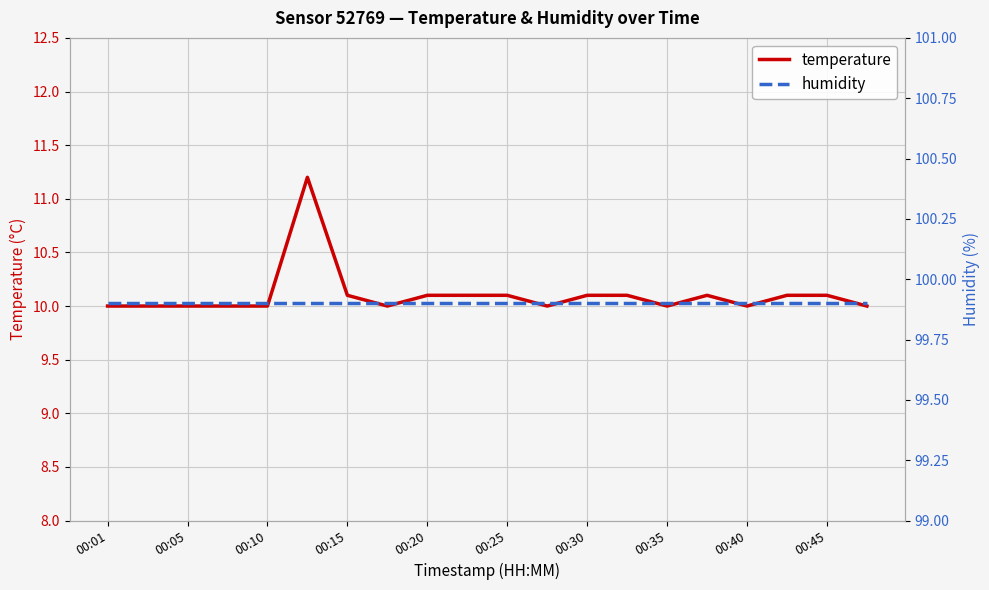

The temperature series shows 10.0 at 00:35. True or false?

True